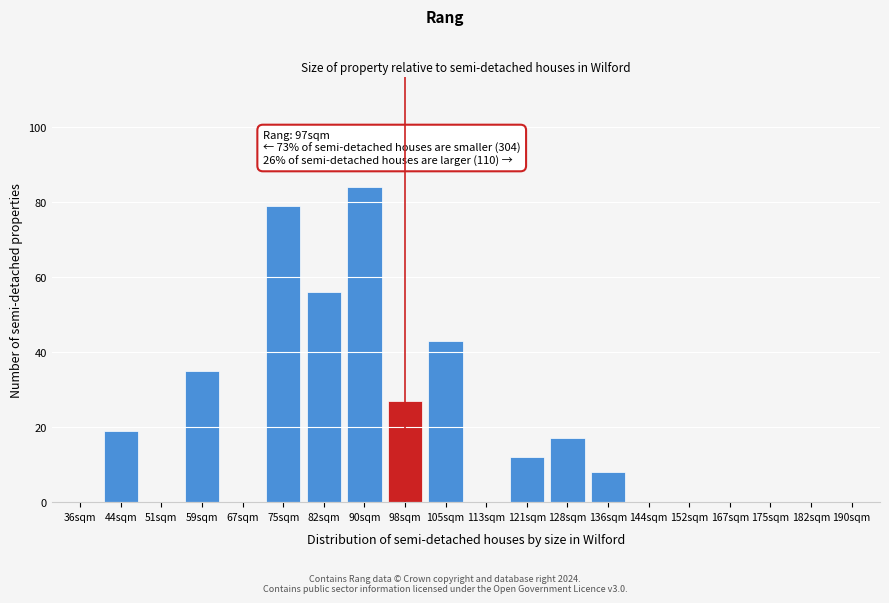

Reading left to right, transcribe all the data shown in this chart.

36sqm=0	44sqm=19	51sqm=0	59sqm=35	67sqm=0	75sqm=79	82sqm=56	90sqm=84	98sqm=27	105sqm=43	113sqm=0	121sqm=12	128sqm=17	136sqm=8	144sqm=0	152sqm=0	167sqm=0	175sqm=0	182sqm=0	190sqm=0